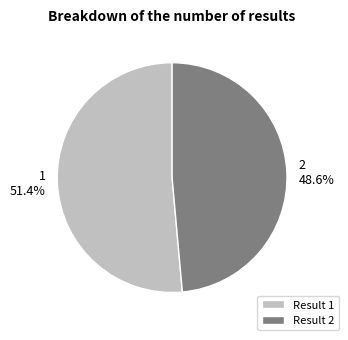

Rank the categories by value from highest to lowest.

Result 1, Result 2